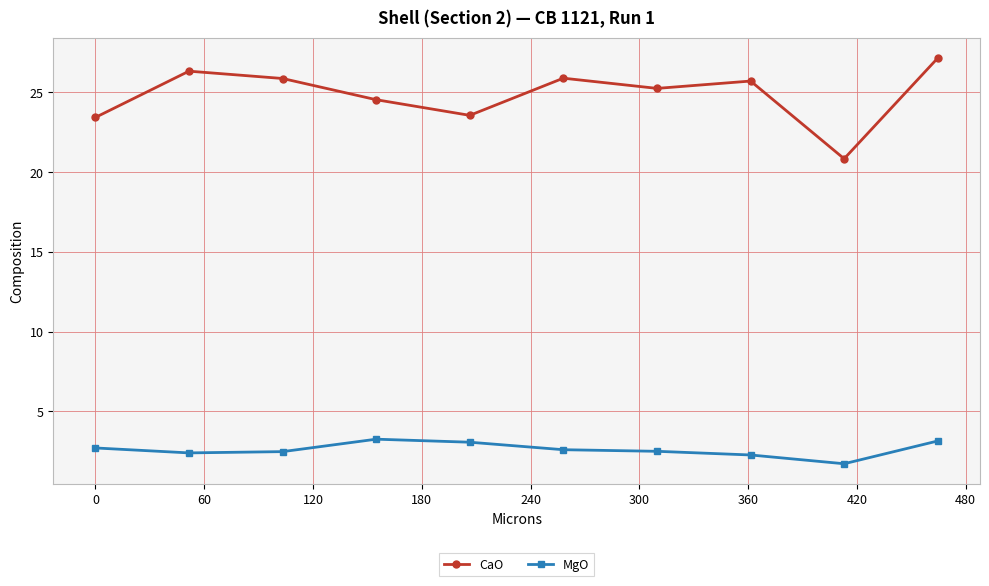

List the series in order of their peak value, lowest first.

MgO, CaO